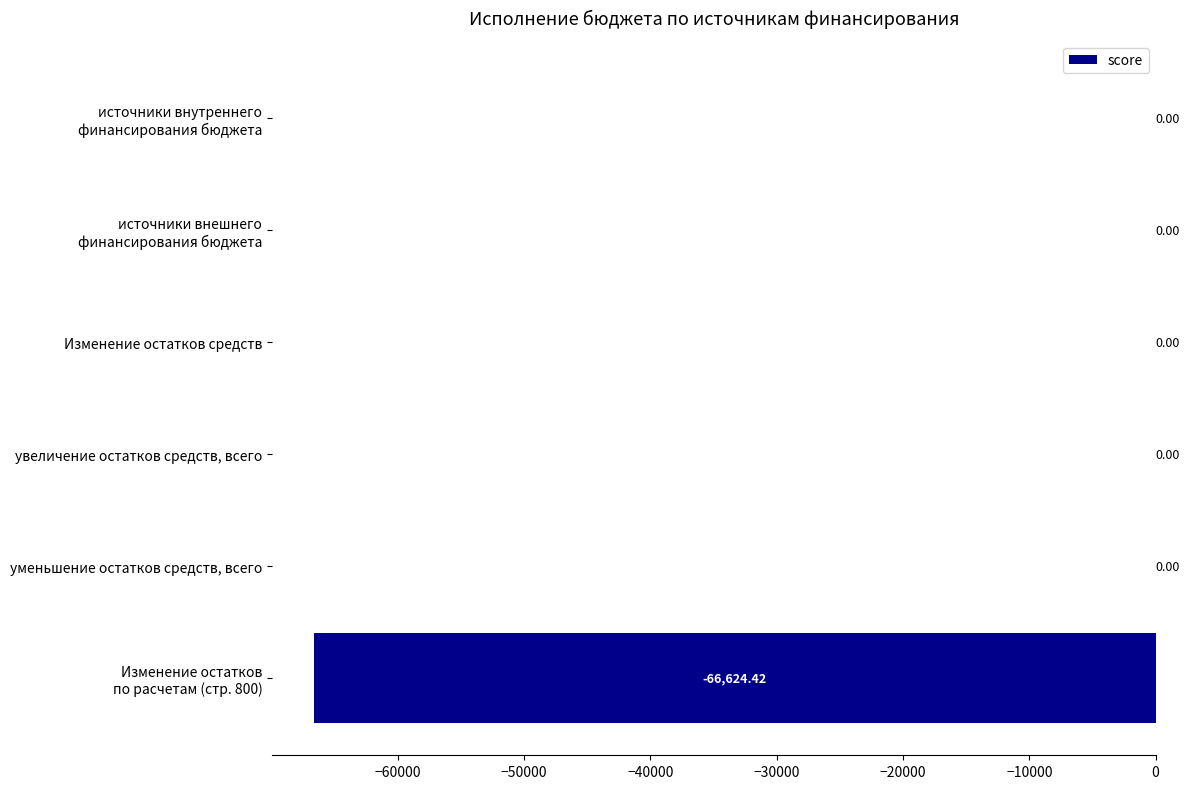

How many categories are shown in the chart?

6